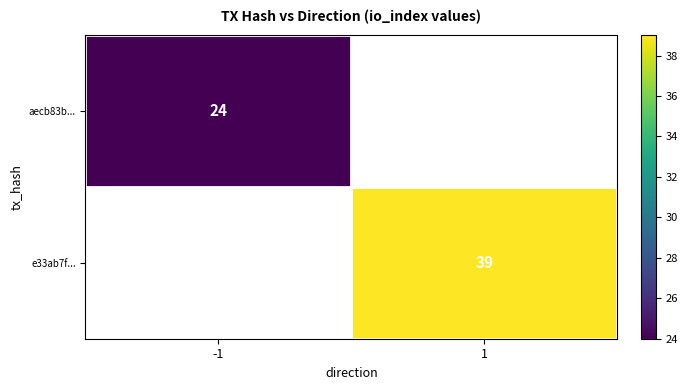

True or false: aecb83b... has a value of 31 at -1.

False